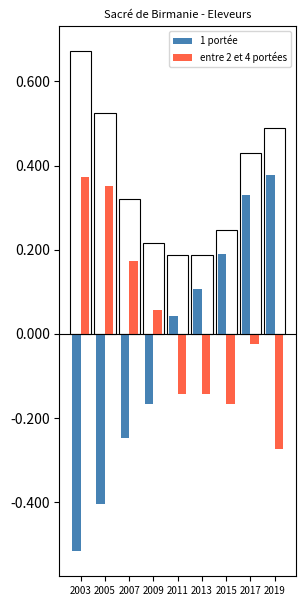

What is the sum of all 1 portée values?

-0.3